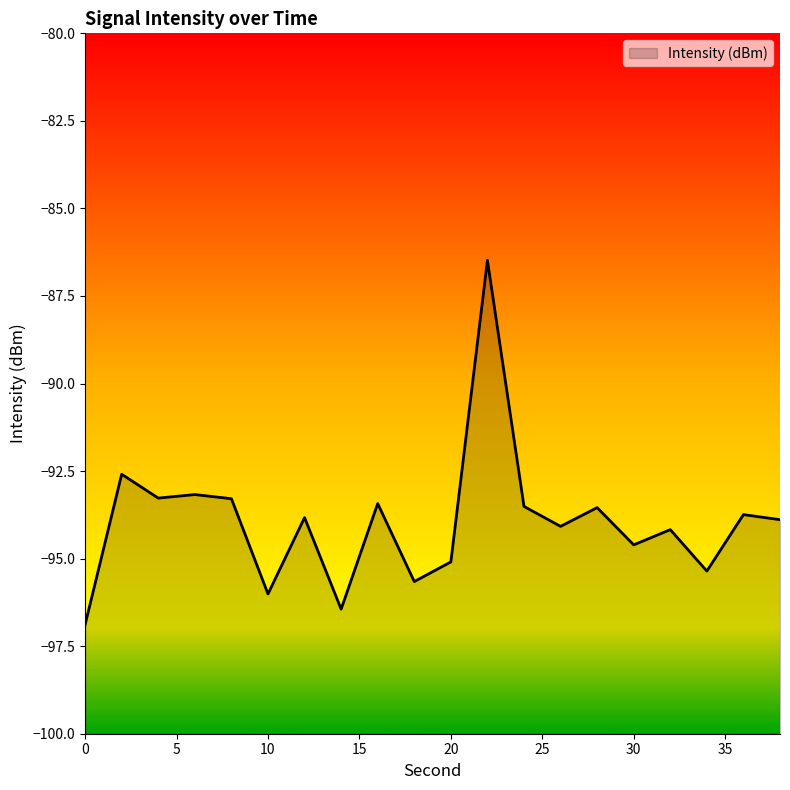

What is the smallest value displayed?

-96.9